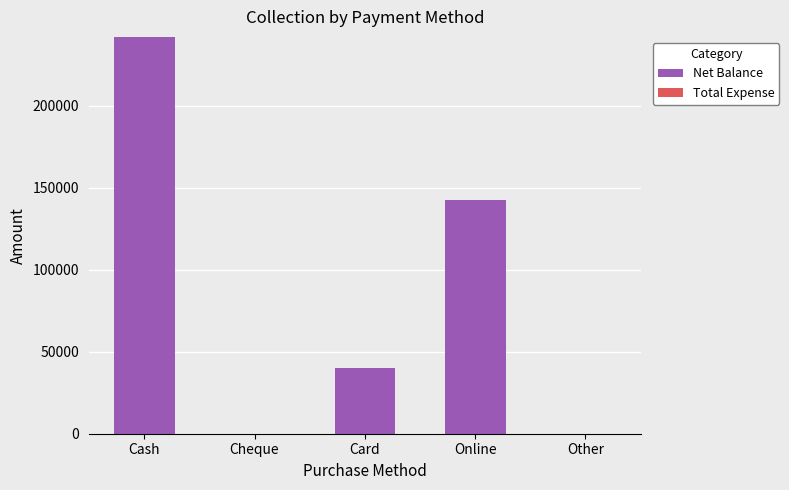

Reading right to left, list all the values displayed in this chart.

Other=0	Online=142660	Card=40160	Cheque=0	Cash=242160